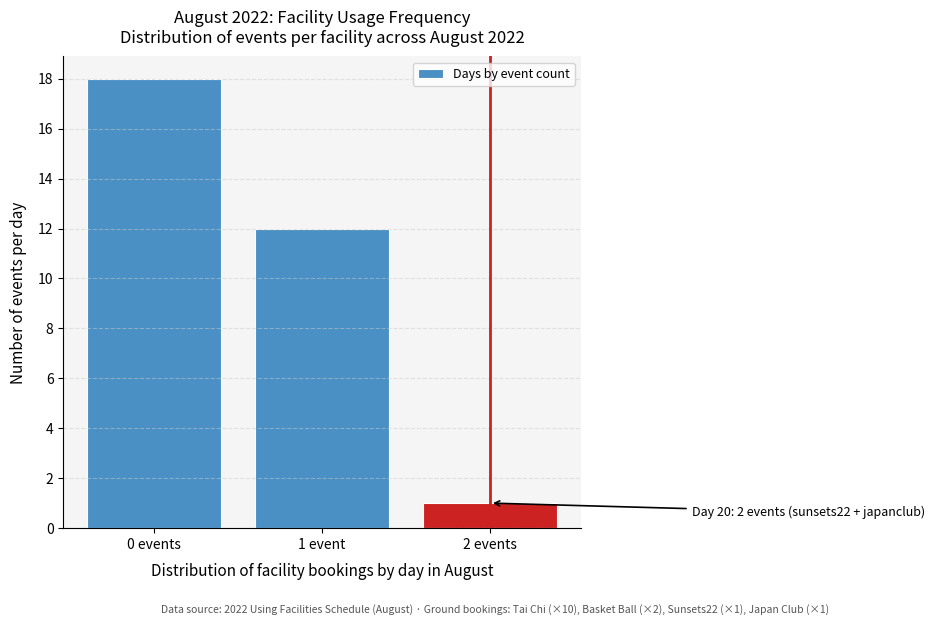

Reading left to right, extract all data points from this chart.

18	12	1